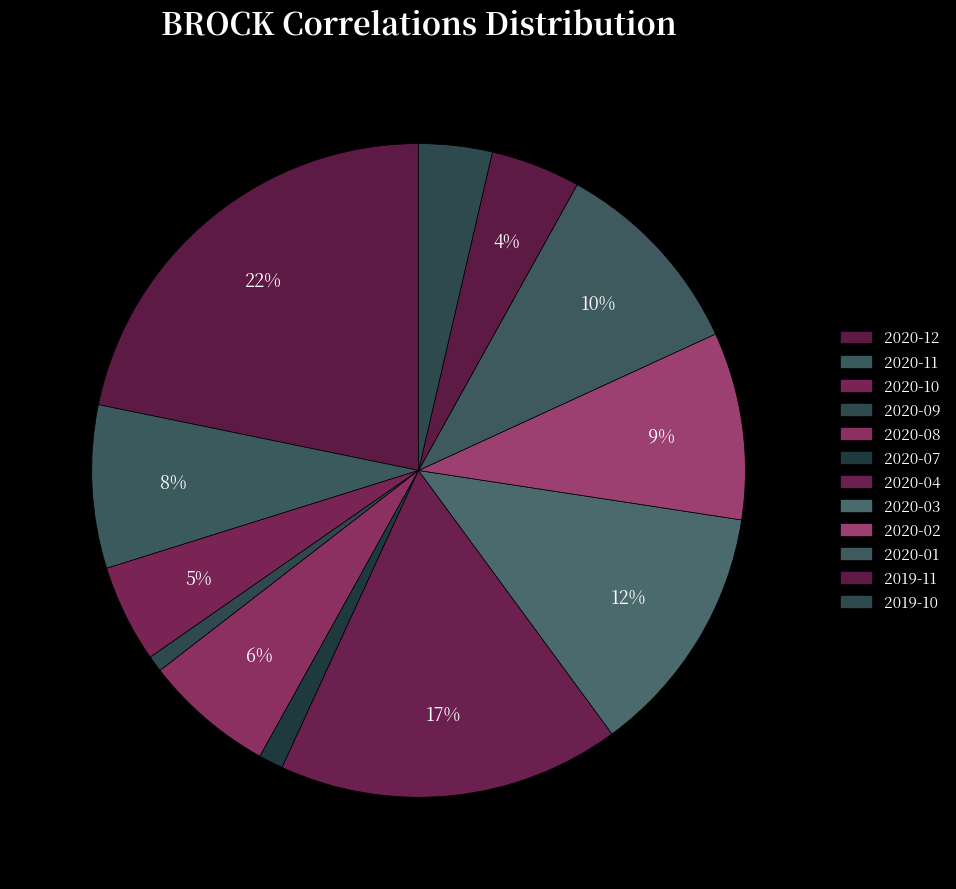

Count the number of slices in the pie.

12